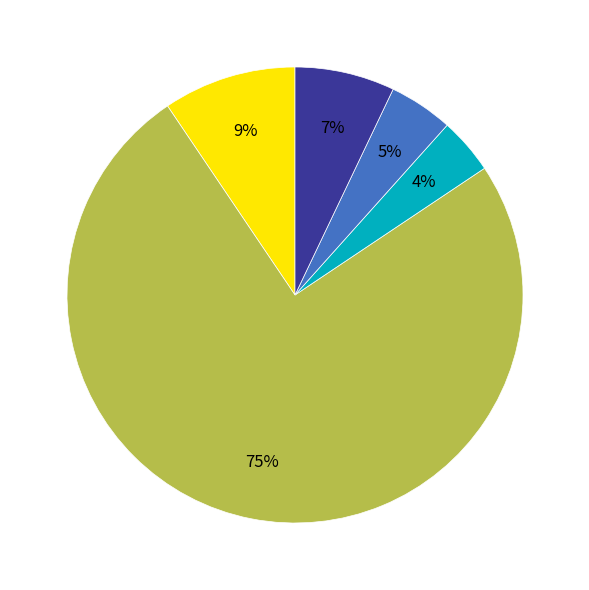

Does any single category account for the majority?

Yes